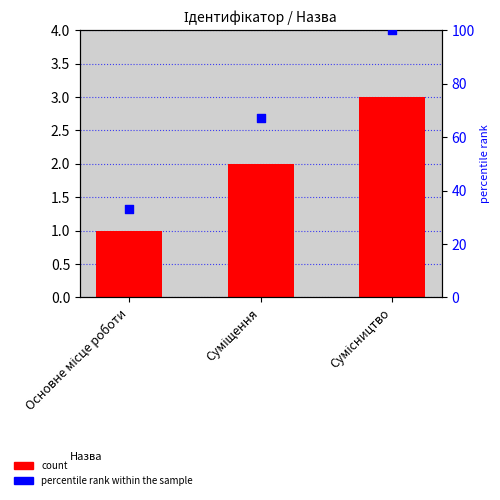

Which series reaches the maximum Y coordinate?

percentile rank within the sample